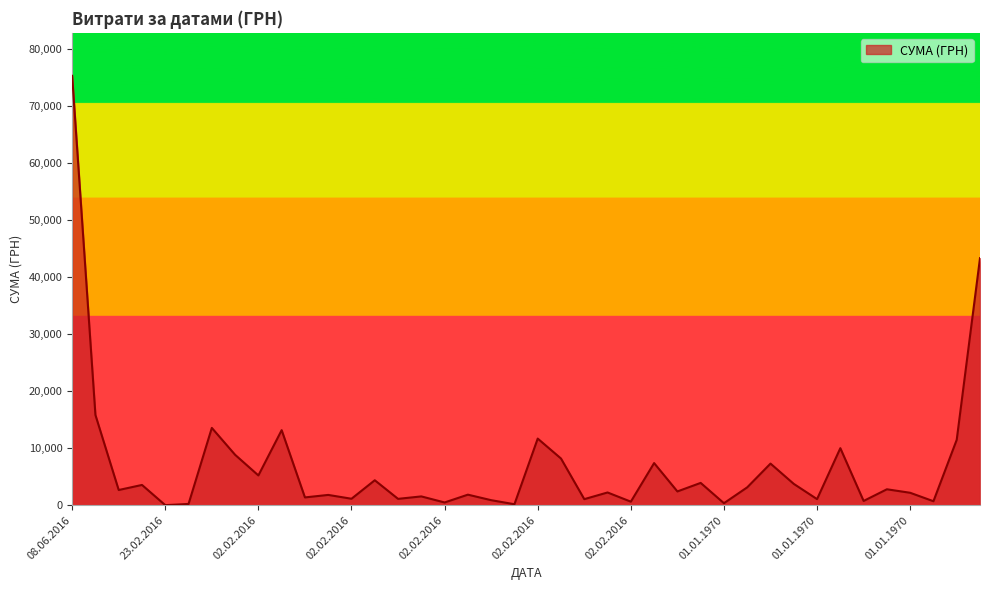

What is the maximum value shown in the chart?

75256.3